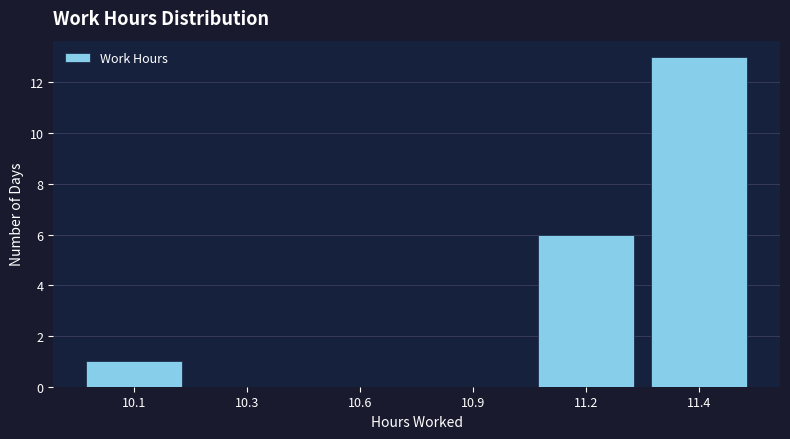

Reading left to right, what are all the values shown in this chart?

10.1=1	10.3=0	10.6=0	10.9=0	11.2=6	11.4=13